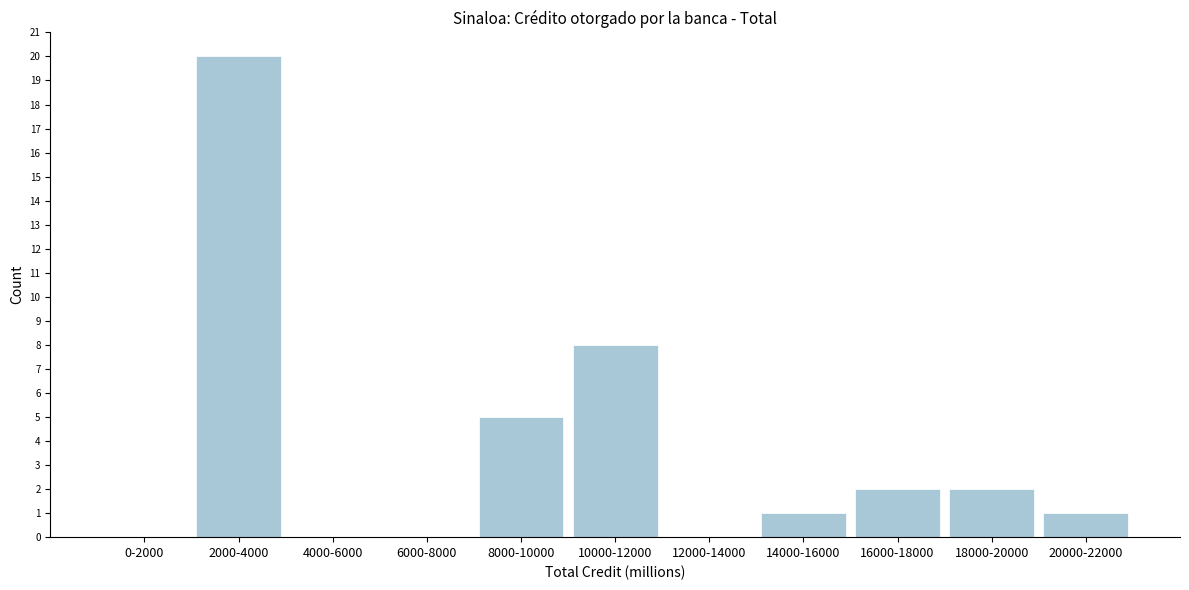

Reading left to right, list all the values displayed in this chart.

0-2000=0	2000-4000=20	4000-6000=0	6000-8000=0	8000-10000=5	10000-12000=8	12000-14000=0	14000-16000=1	16000-18000=2	18000-20000=2	20000-22000=1